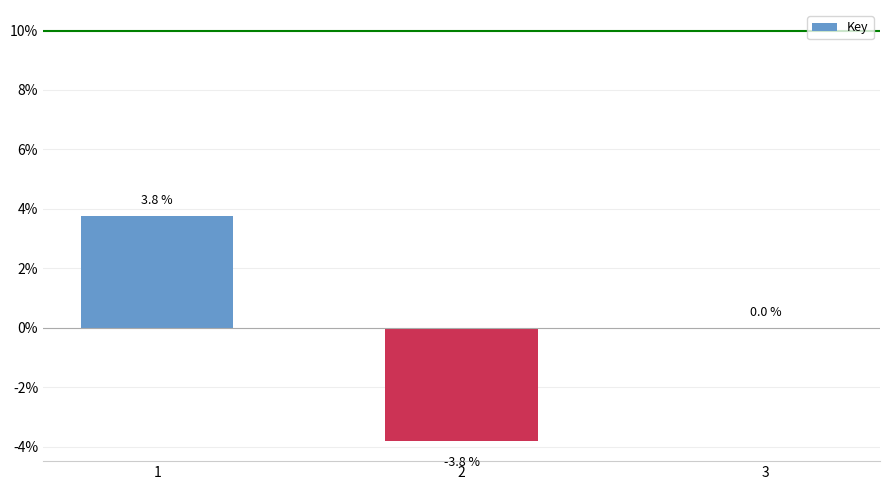

What value does the data have at 1?

3.8